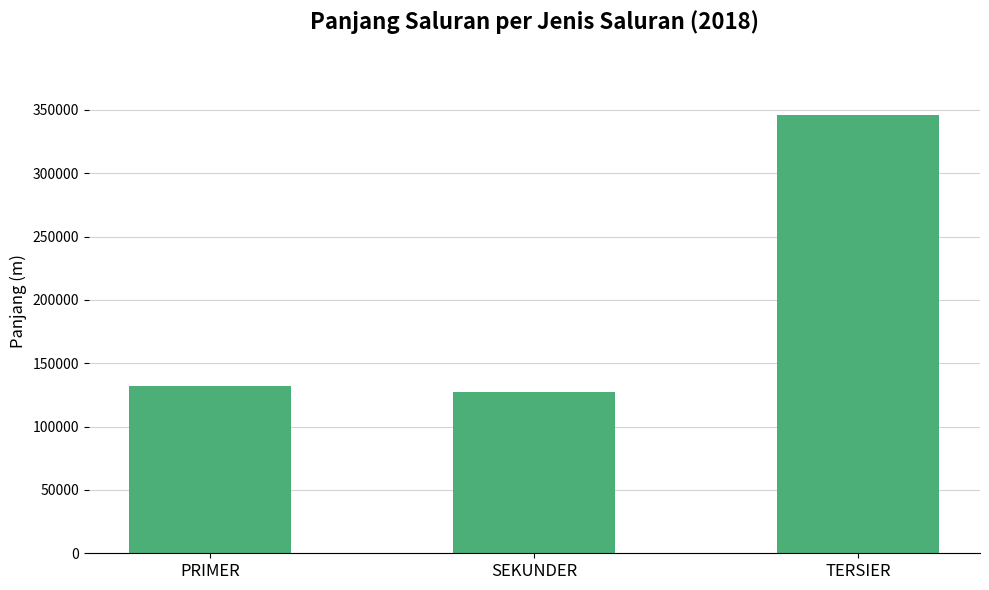

Rank the categories by value from lowest to highest.

SEKUNDER, PRIMER, TERSIER